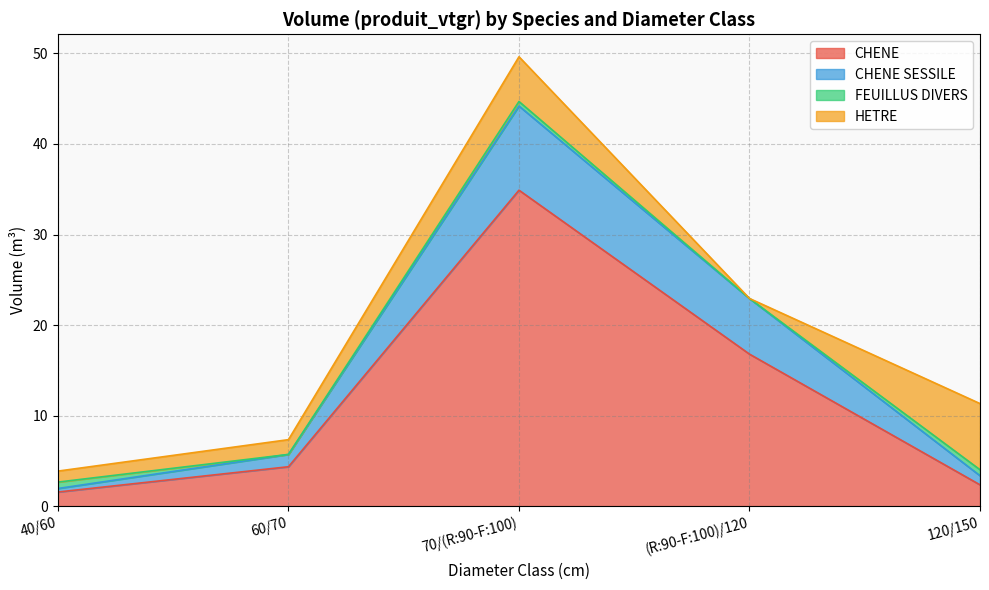

True or false: CHENE SESSILE and CHENE intersect in this chart.

False